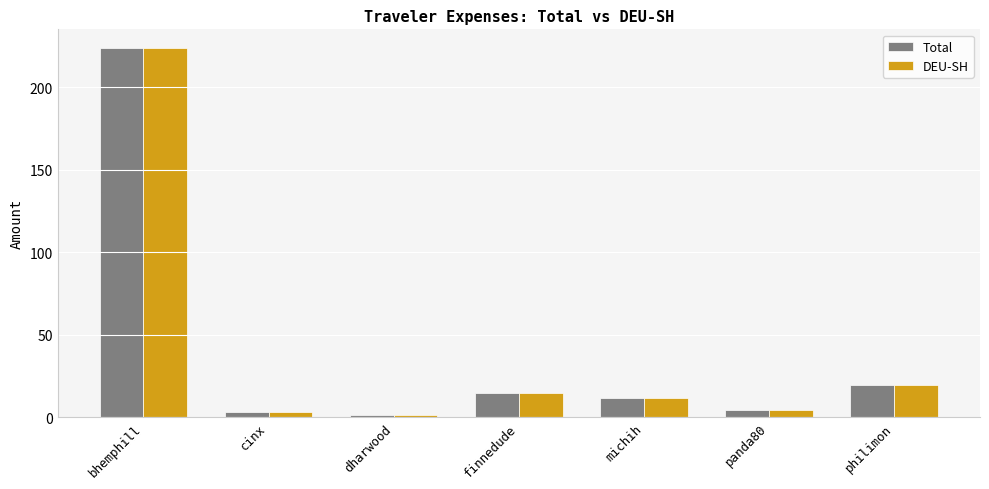

At which label does Total reach its peak?

bhemphill